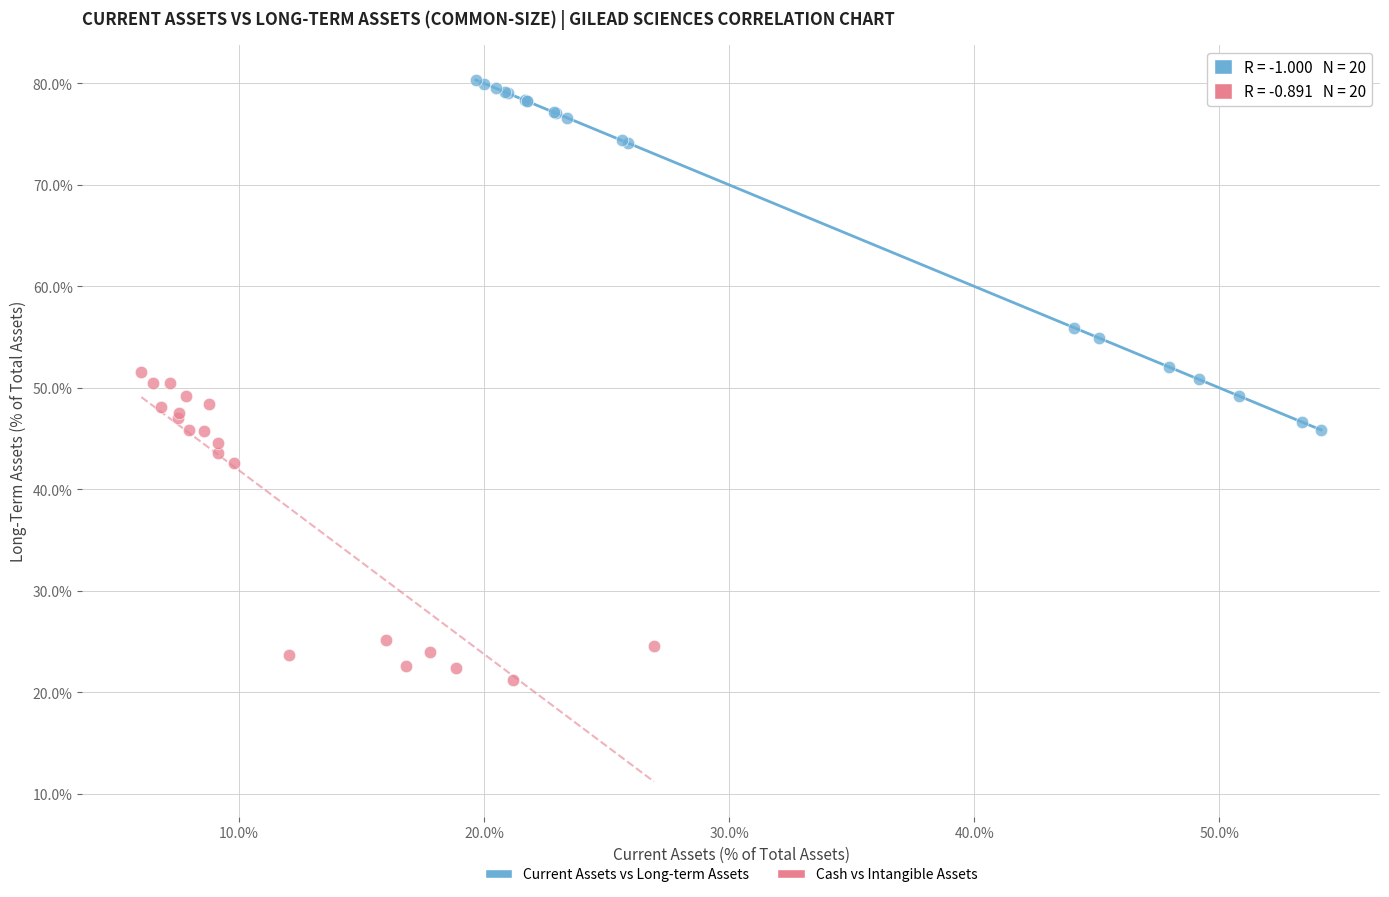

What are all the series names shown in the legend?

Current Assets vs Long-term Assets, Cash vs Intangible Assets